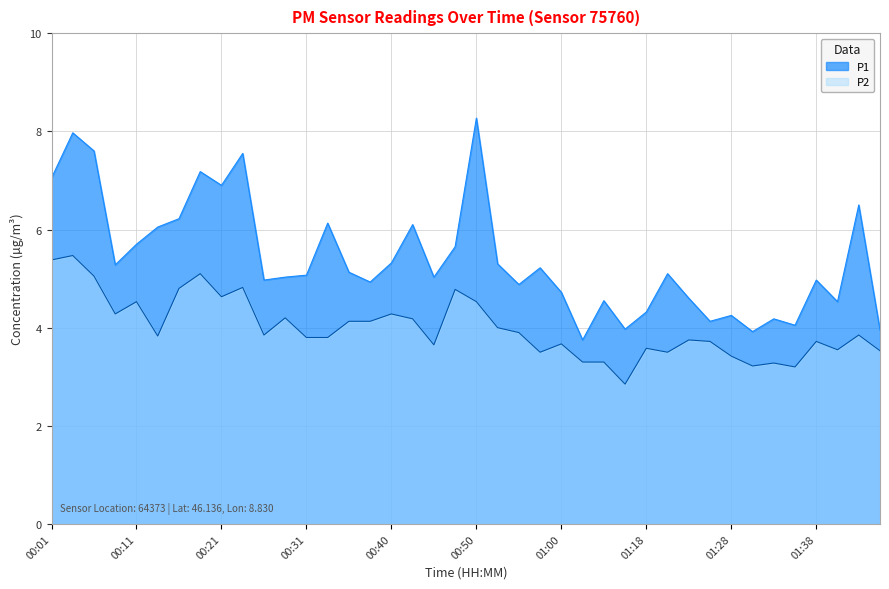

At which category is the sum across all series the highest?

00:04